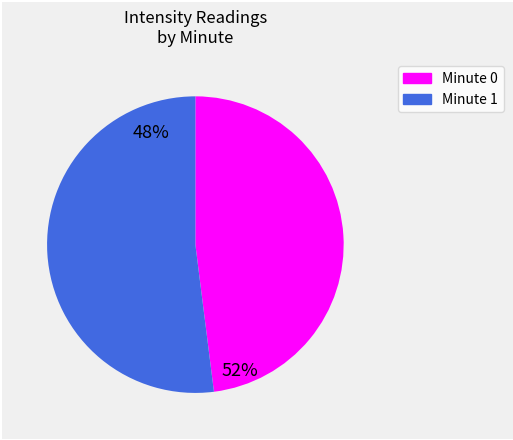

Rank the categories by value from highest to lowest.

Minute 1, Minute 0